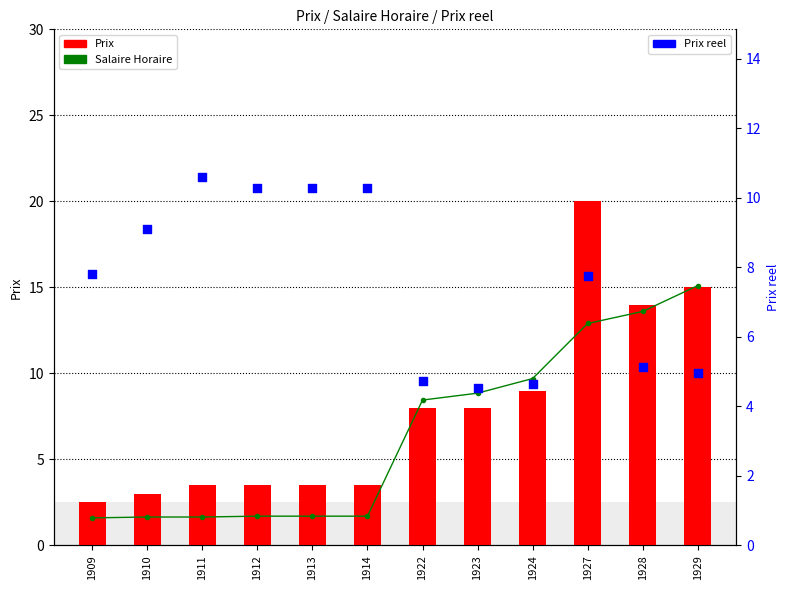

At how many categories does at least one series exceed 6?

12